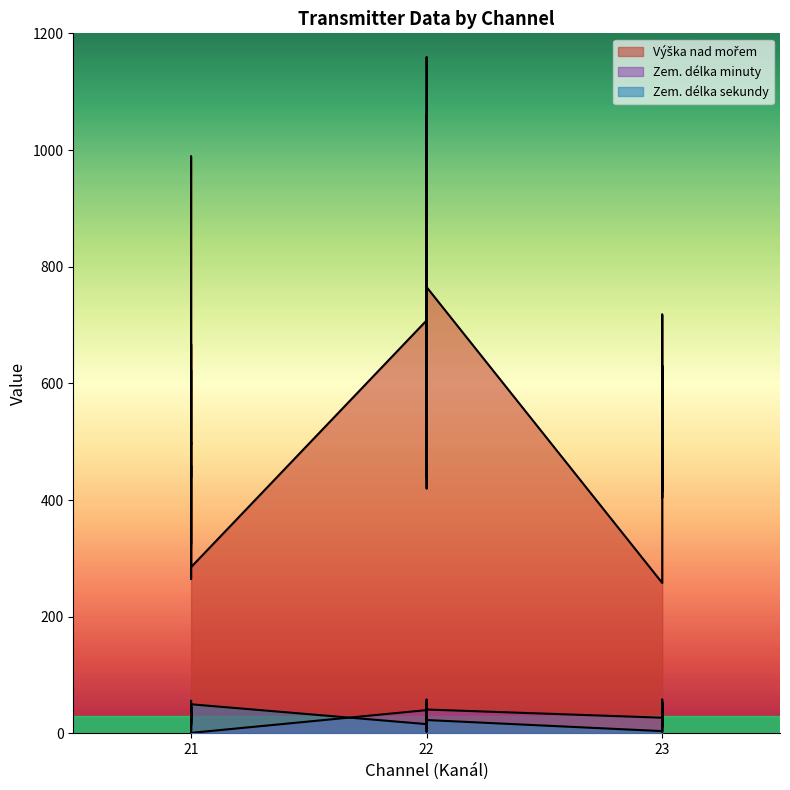

Which series has the largest range (max minus min)?

Výška nad mořem